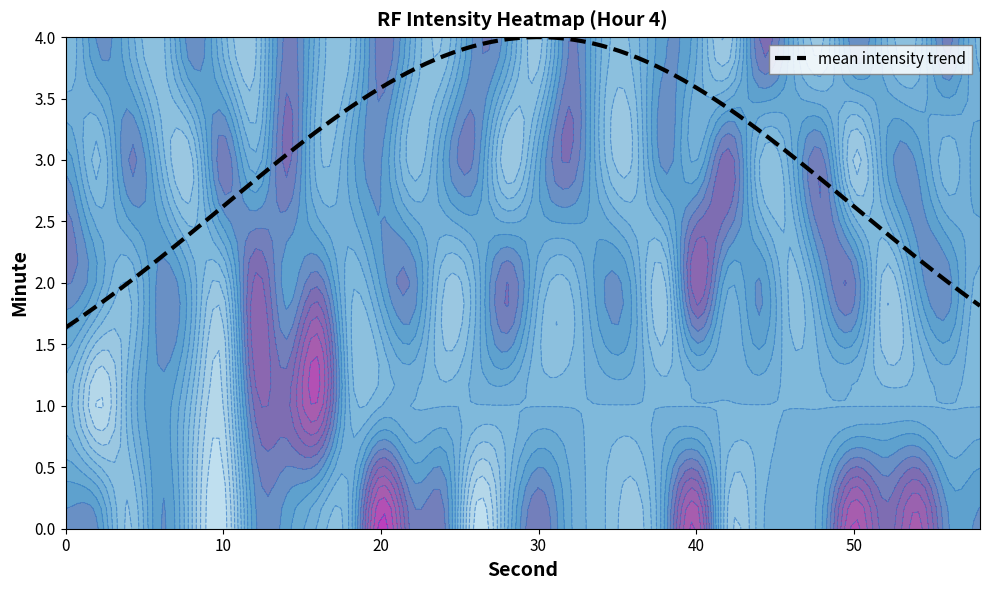

The 4 series shows -78.4 at 28. True or false?

False